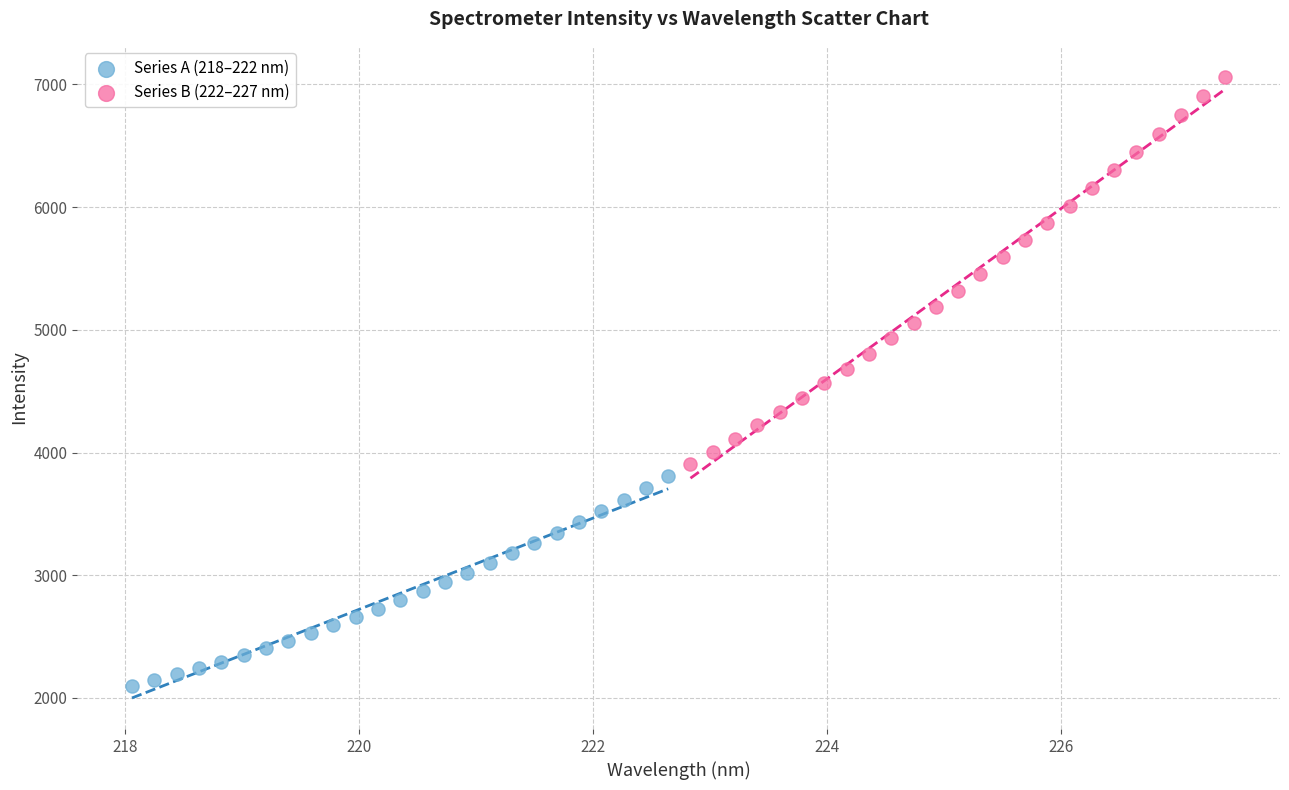

What are all the series names shown in the legend?

Series A (218–222 nm), Series B (222–227 nm)